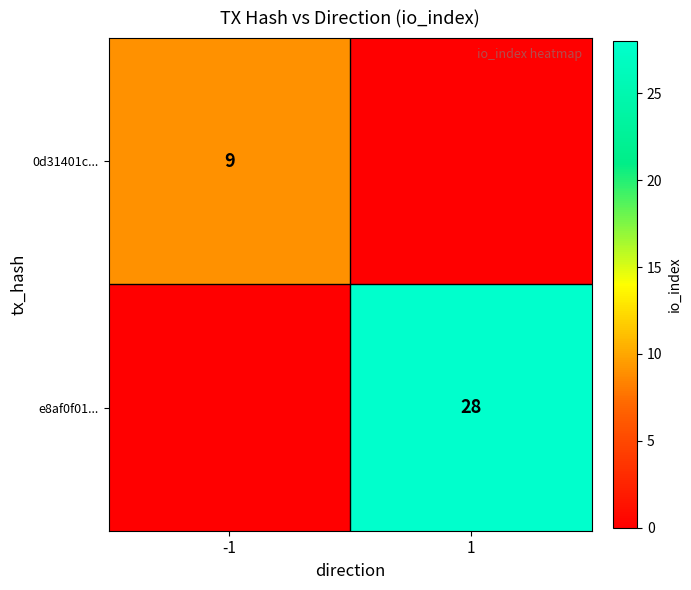

Is it true that 0d31401c... equals 9 at -1?

True